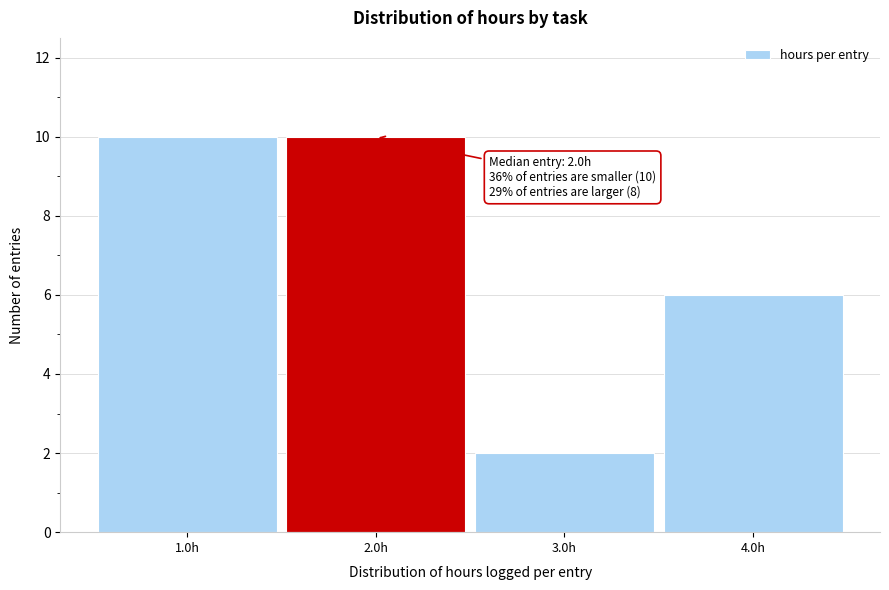

Reading left to right, transcribe all the data shown in this chart.

1.0h=10	2.0h=10	3.0h=2	4.0h=6